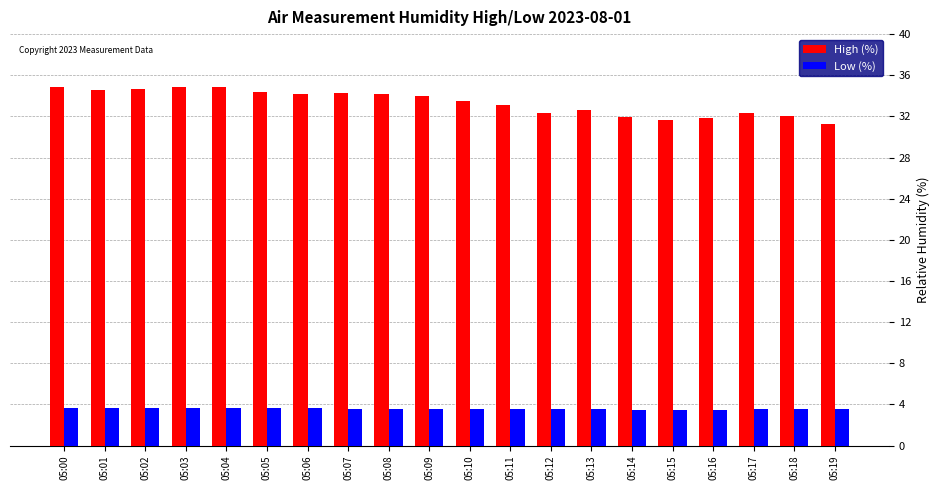

Read the Low (%) value at 05:13.

3.5